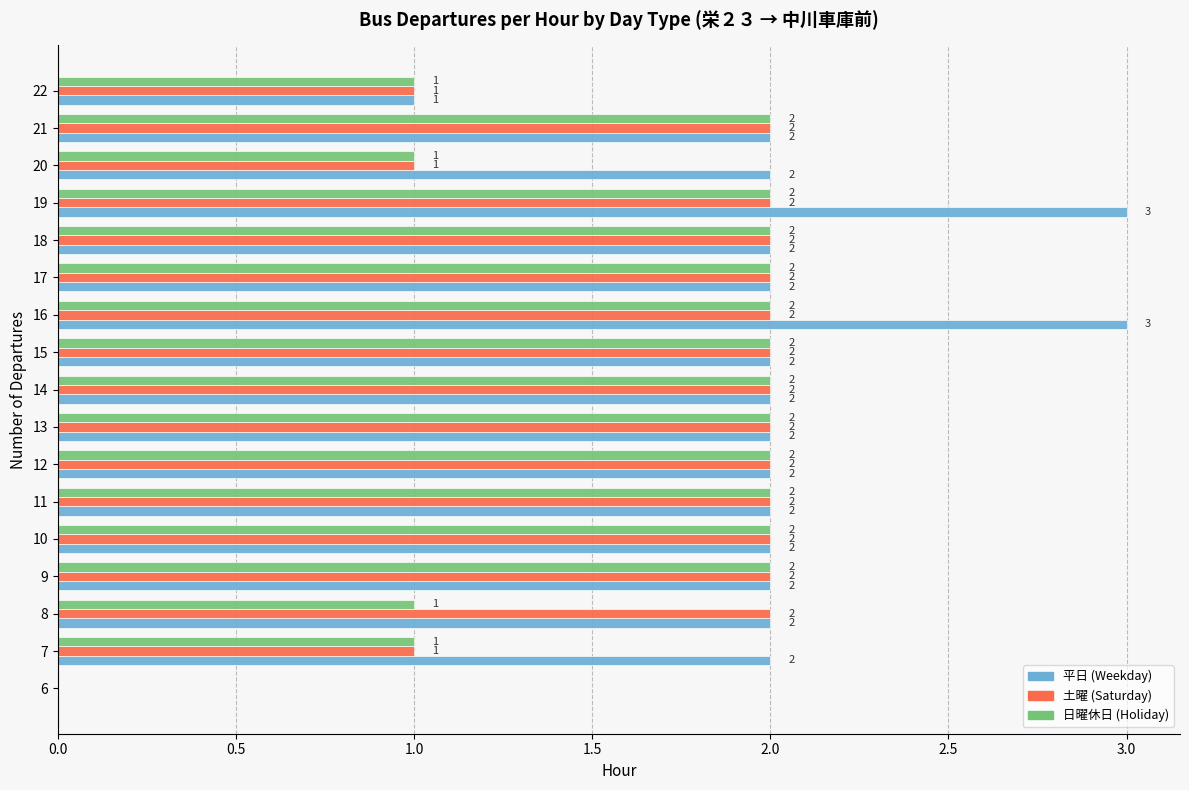

What is the sum of the 平日 (Weekday) values at 7 and 14?

4